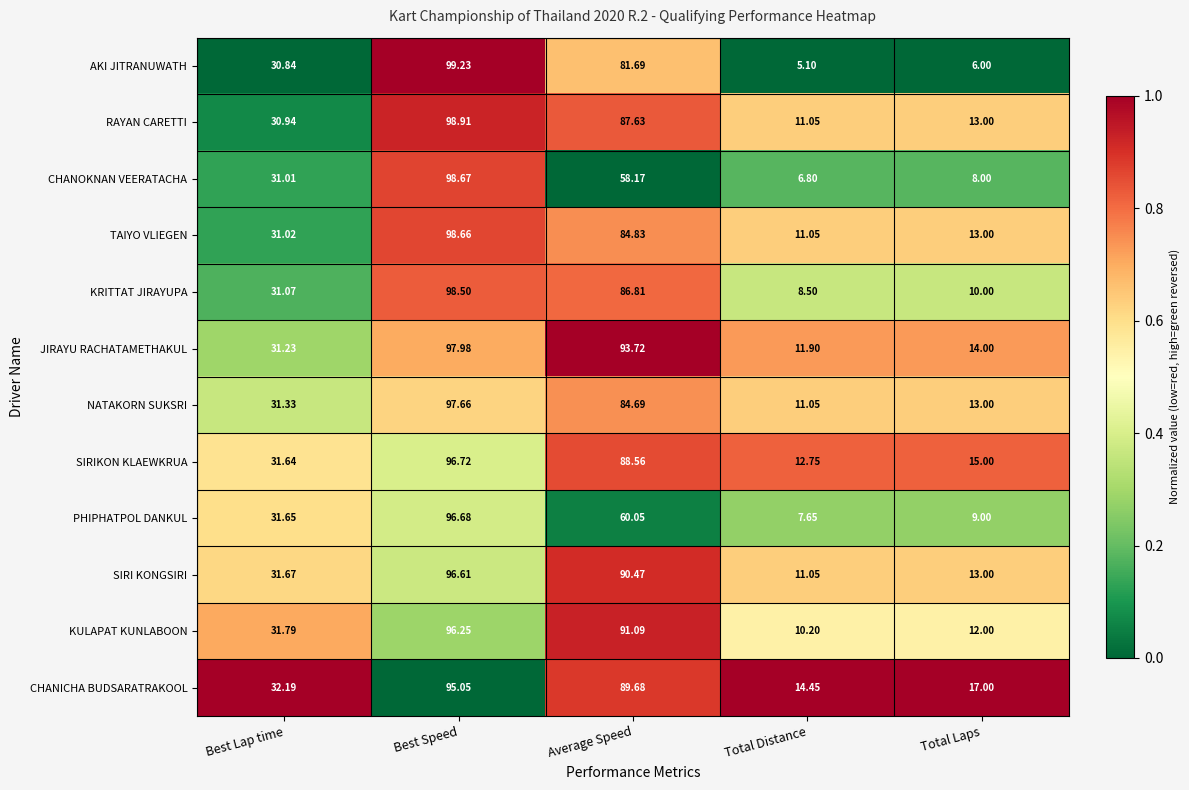

How many data points does each series have?

5